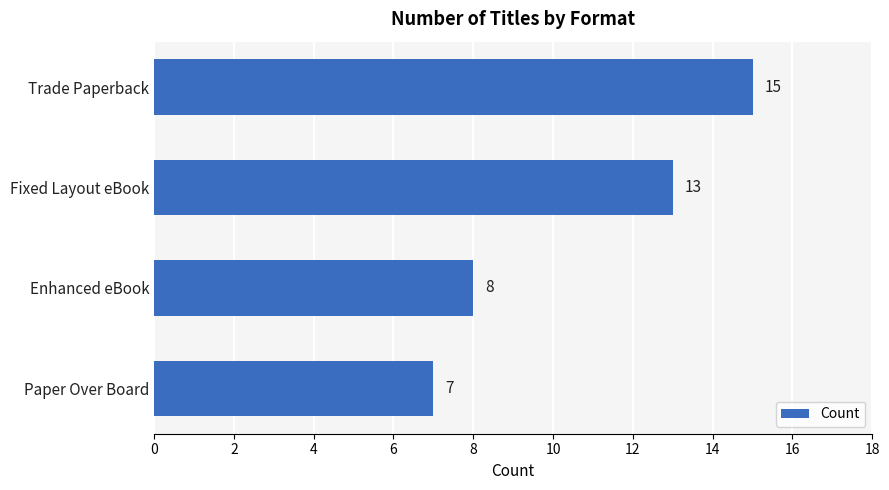

At which label is the value closest to 11?

Fixed Layout eBook